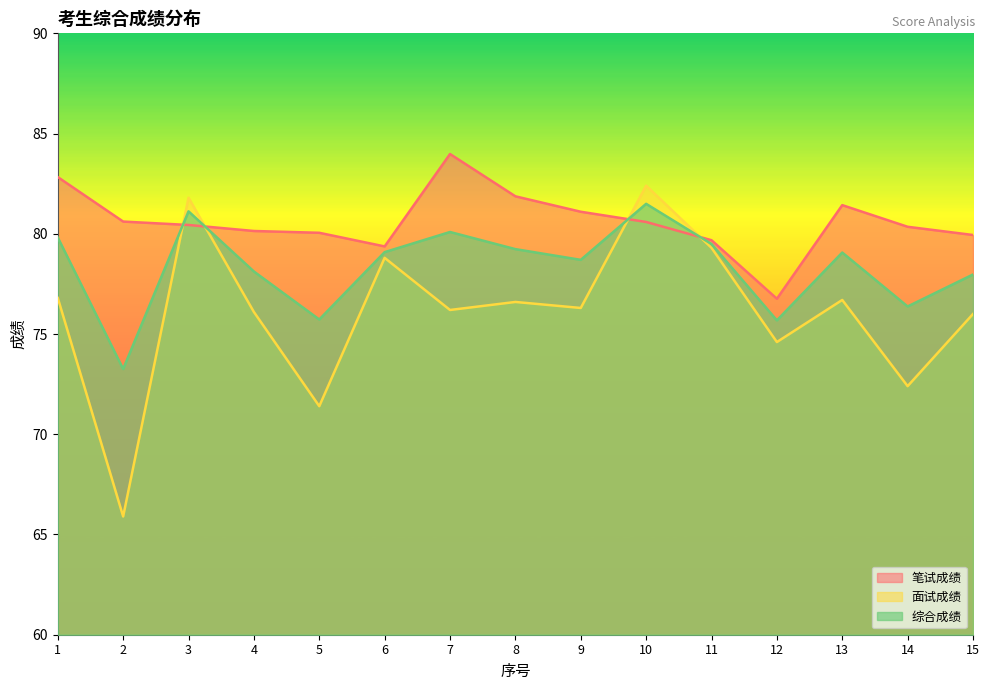

Where do 笔试成绩 and 综合成绩 first cross each other?

2 and 3